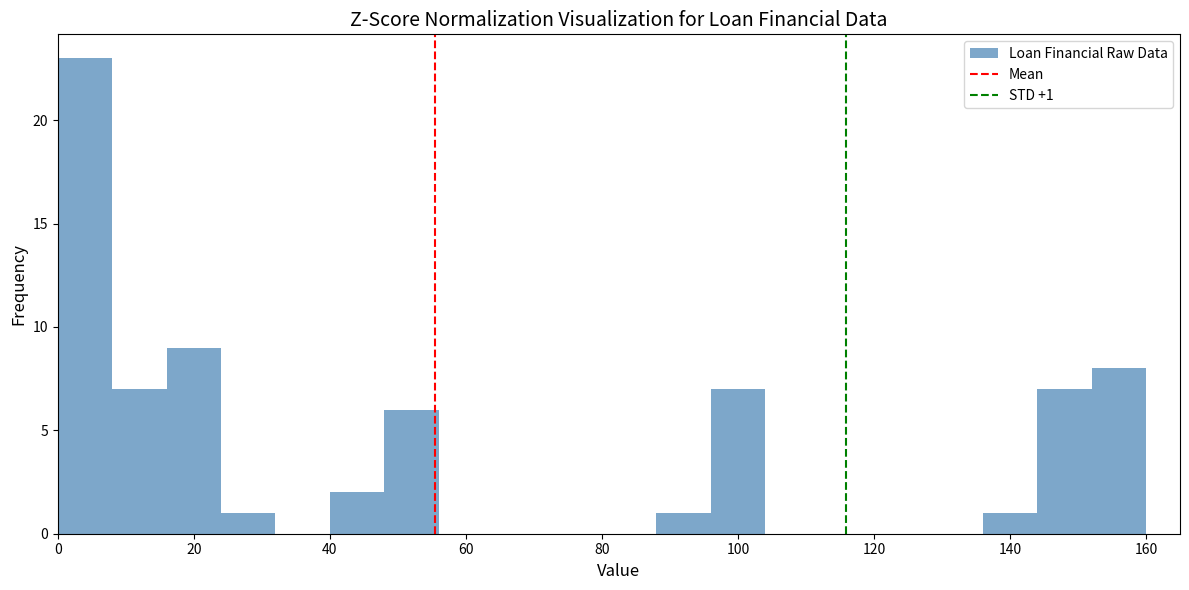

Over which range of the x-axis is the bar tallest?

0 to 8